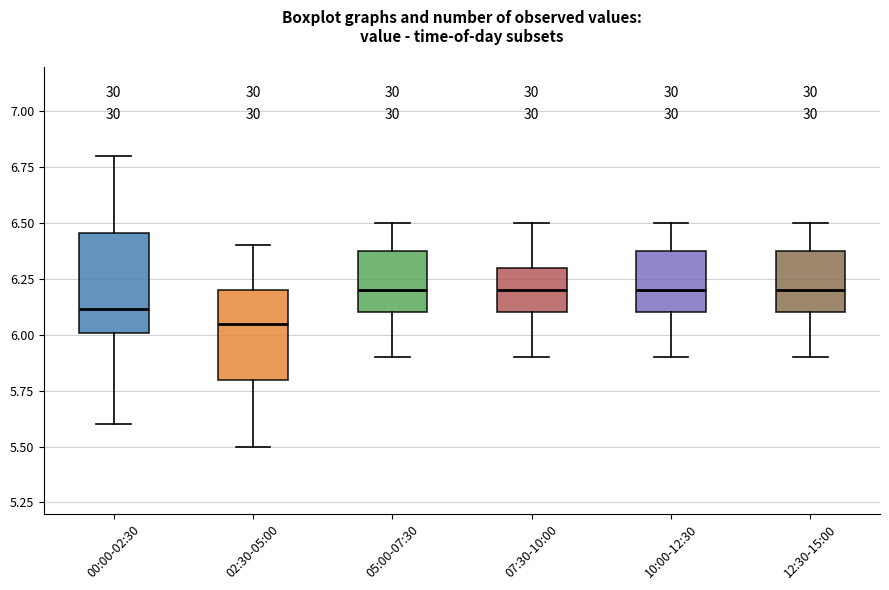

Reading left to right, transcribe this box plot: for each box, give where its median line is, the range the box spans, and where its two whiskers end, as read against the y-axis. The values are not printed on the chart, so give them approximately, as read against the axis.

00:00-02:30: median 6.10, box 6.00 to 6.45, whiskers 5.60 to 6.80
02:30-05:00: median 6.05, box 5.80 to 6.20, whiskers 5.50 to 6.40
05:00-07:30: median 6.20, box 6.10 to 6.40, whiskers 5.90 to 6.50
07:30-10:00: median 6.20, box 6.10 to 6.30, whiskers 5.90 to 6.50
10:00-12:30: median 6.20, box 6.10 to 6.40, whiskers 5.90 to 6.50
12:30-15:00: median 6.20, box 6.10 to 6.40, whiskers 5.90 to 6.50